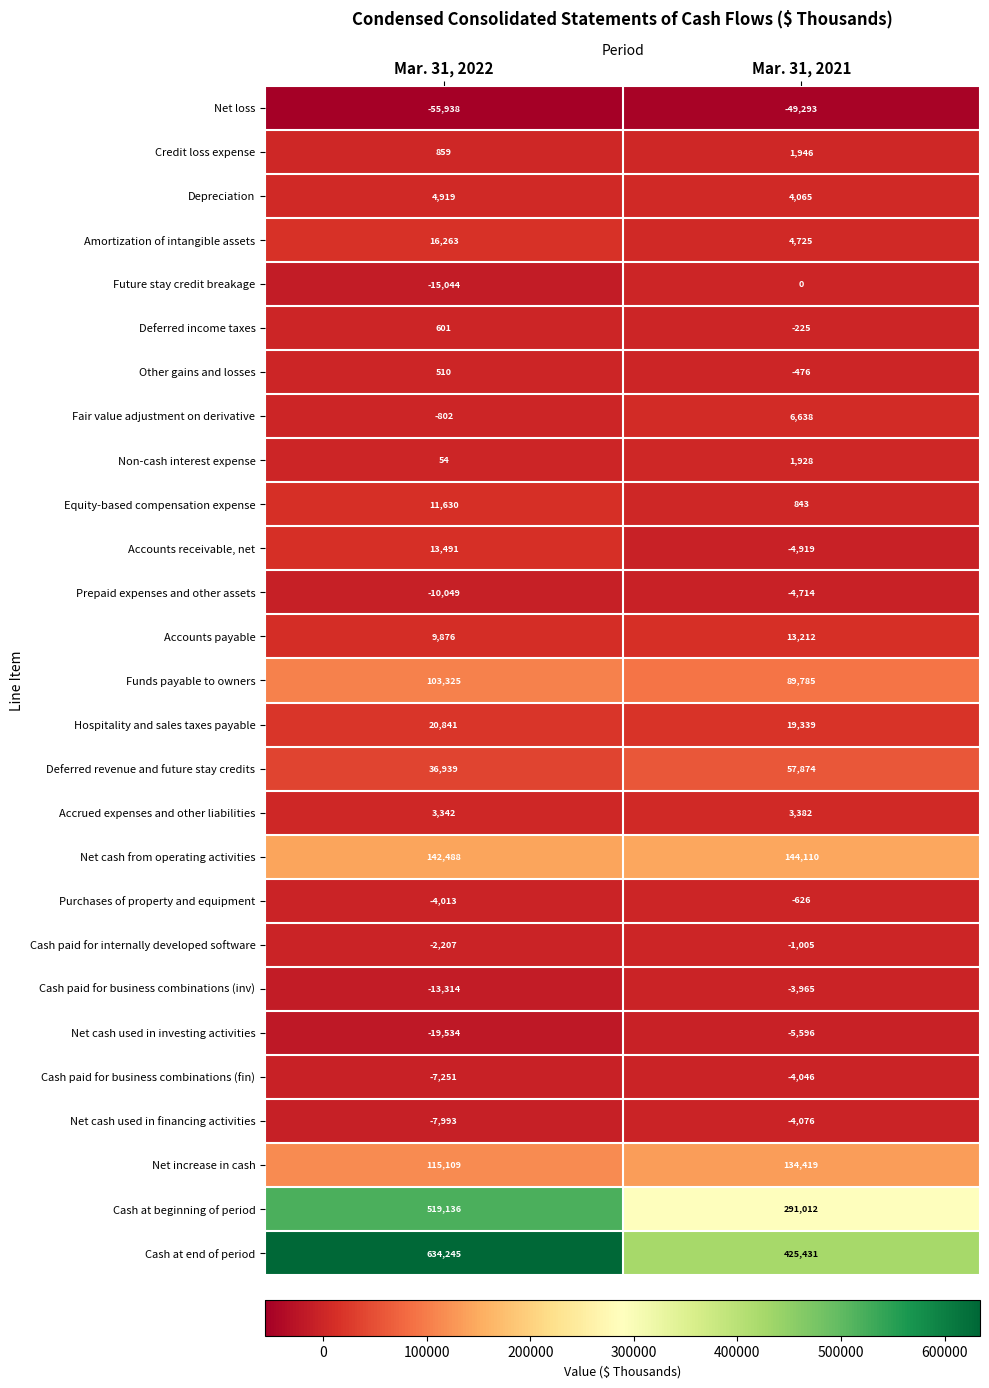

At which category is the sum across all series the highest?

Mar. 31, 2022